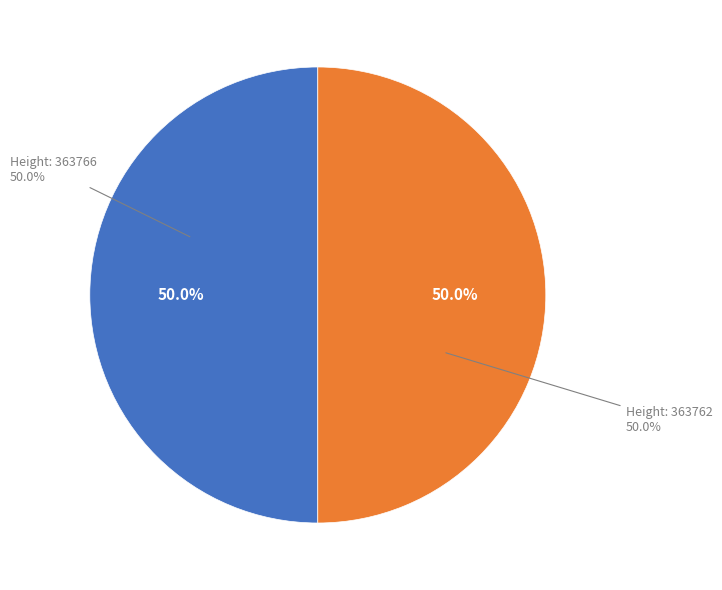

What is the ratio of the value at 363762 to the value at 363766?

1.0